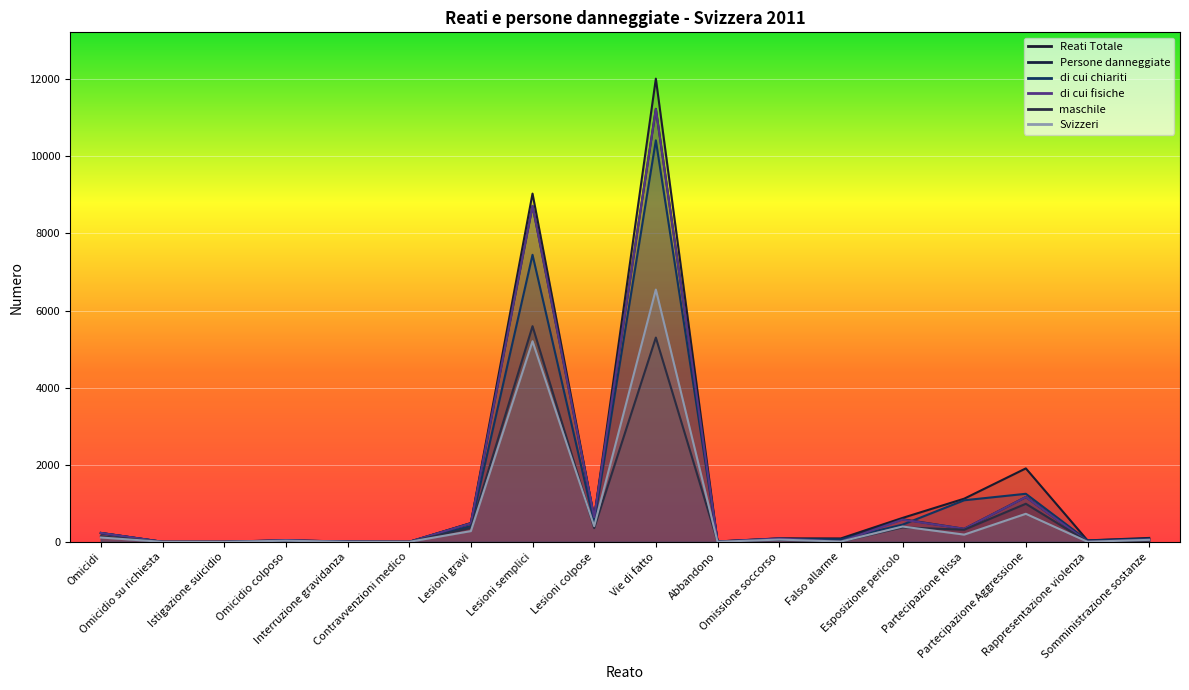

How many data points does each series have?

18